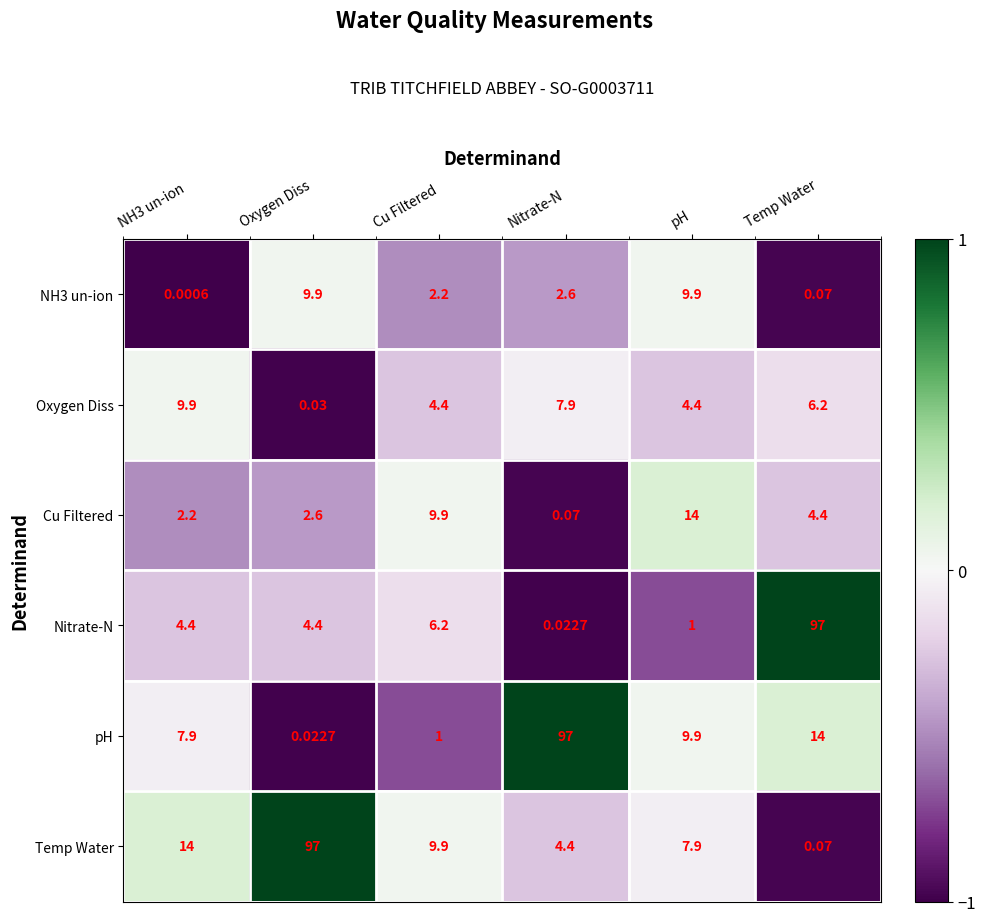

Where is pH nearest to the value 48?

Temp Water